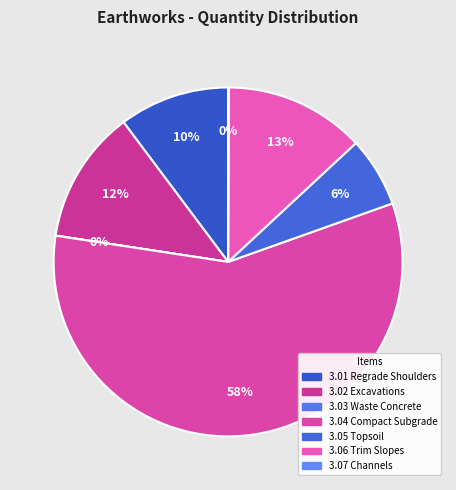

What is the majority slice?

3.04 Compact Subgrade